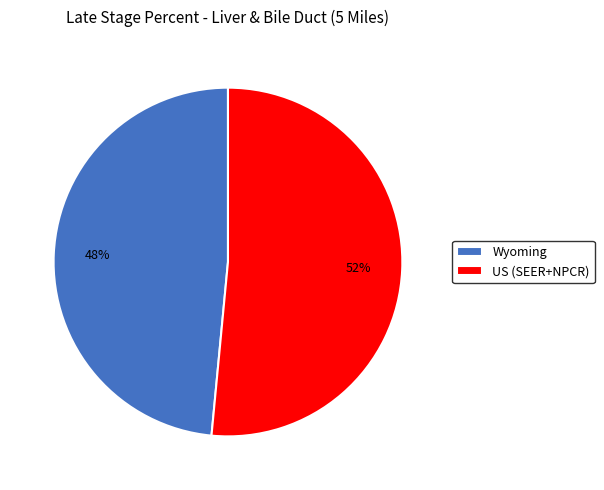

Which has a higher value, US (SEER+NPCR) or Wyoming?

US (SEER+NPCR)